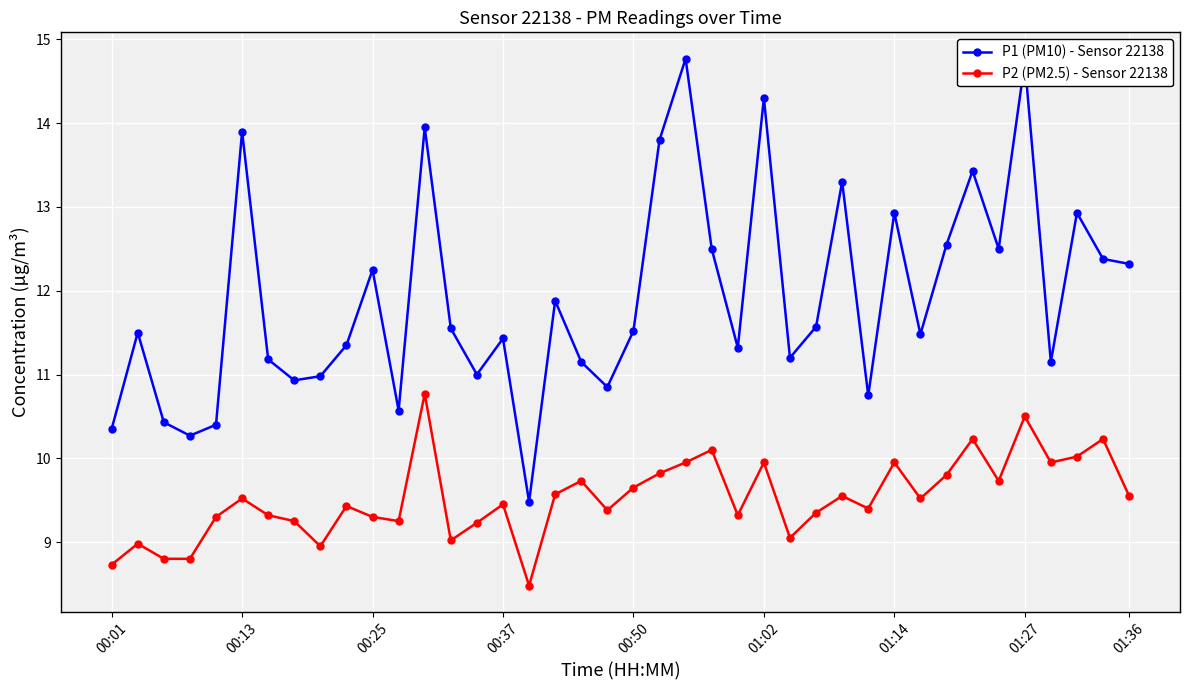

True or false: P2 (PM2.5) - Sensor 22138 has more than 0 points higher than both neighbors.

True